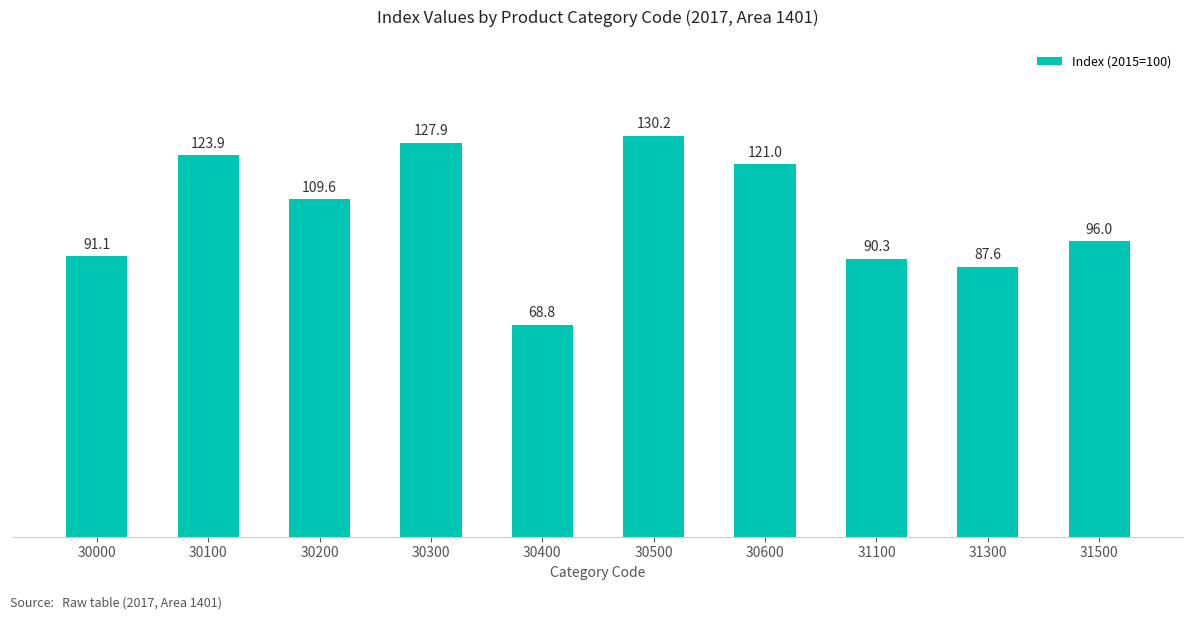

Which category has the lowest value across all series?

30400